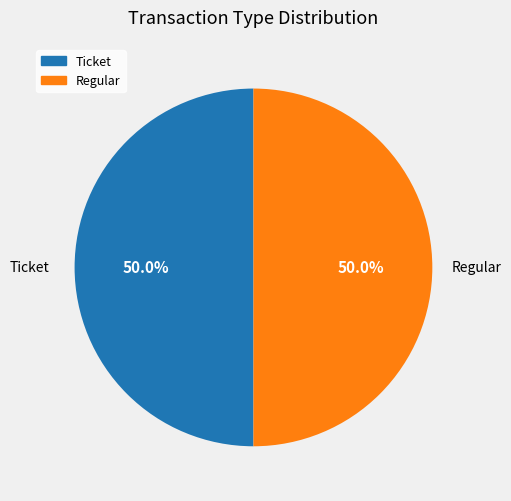

Count the number of slices in the pie.

2